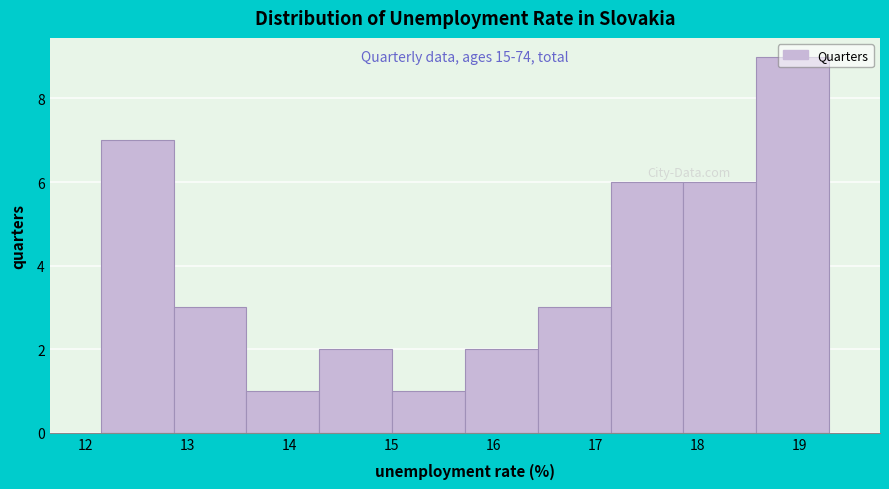

Which range on the x-axis has the tallest bar?

18.6 to 19.3